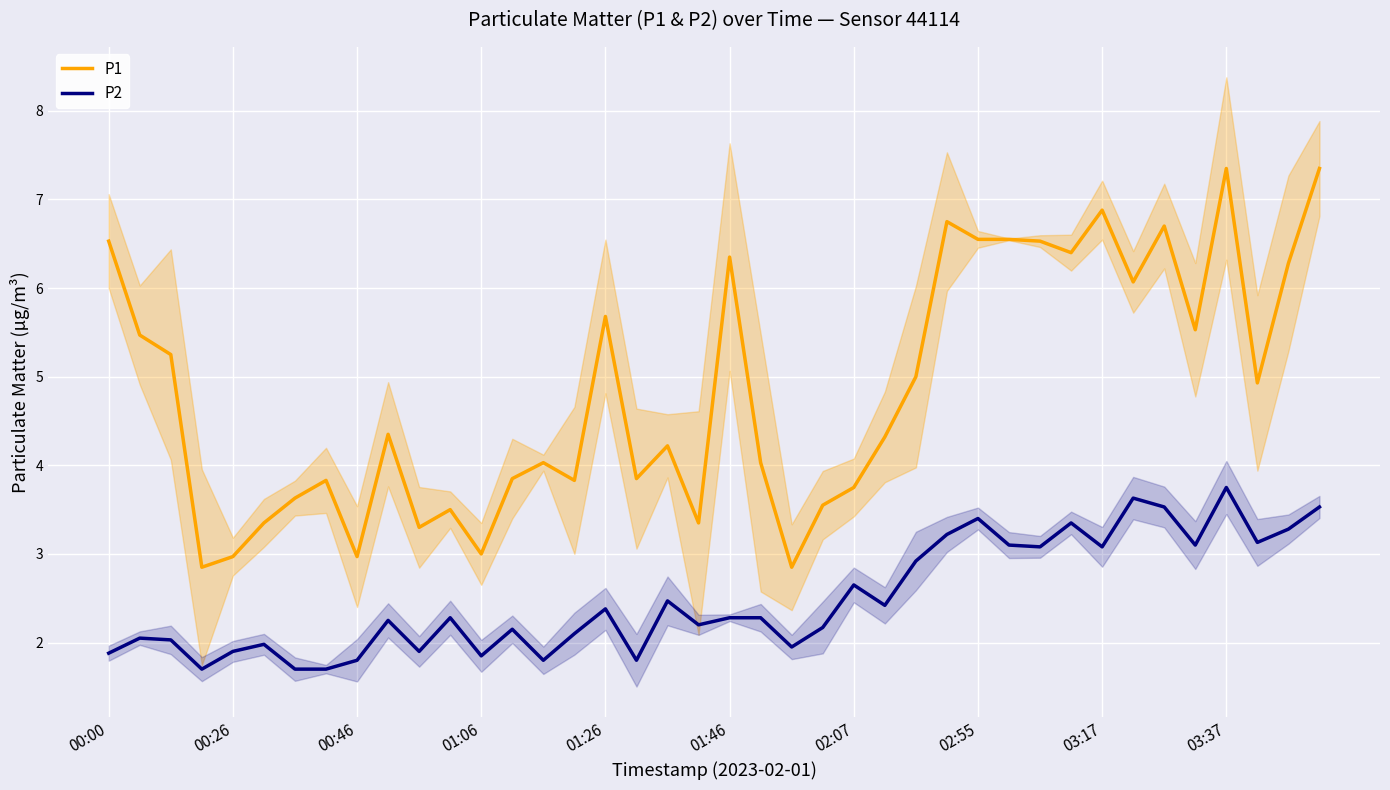

What are all the series names shown in the legend?

P1, P2